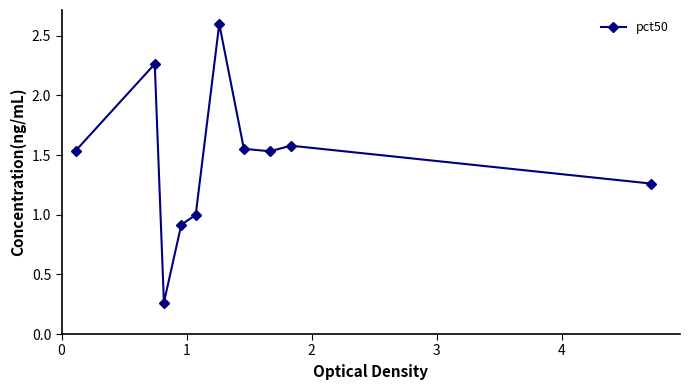

What is the greatest value displayed?

2.6